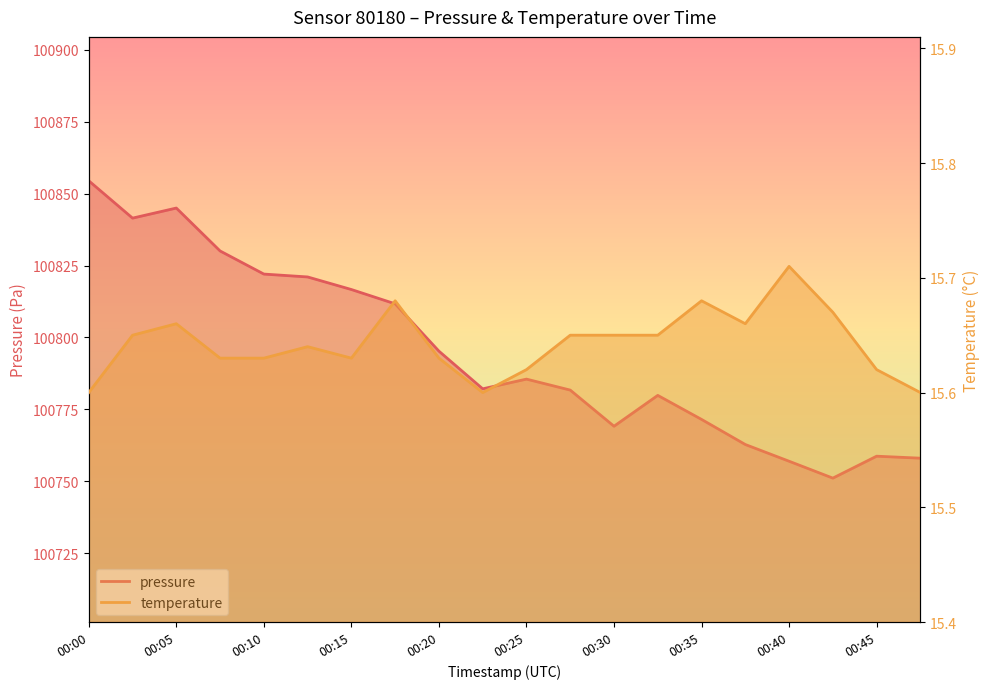

Count the temperature values in the range 15 to 16.

20